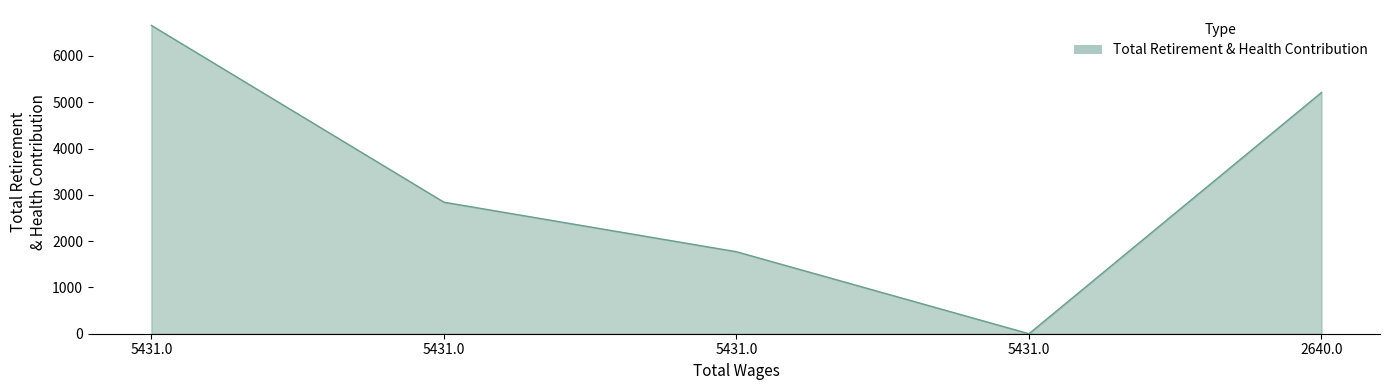

How many categories are shown in the chart?

5